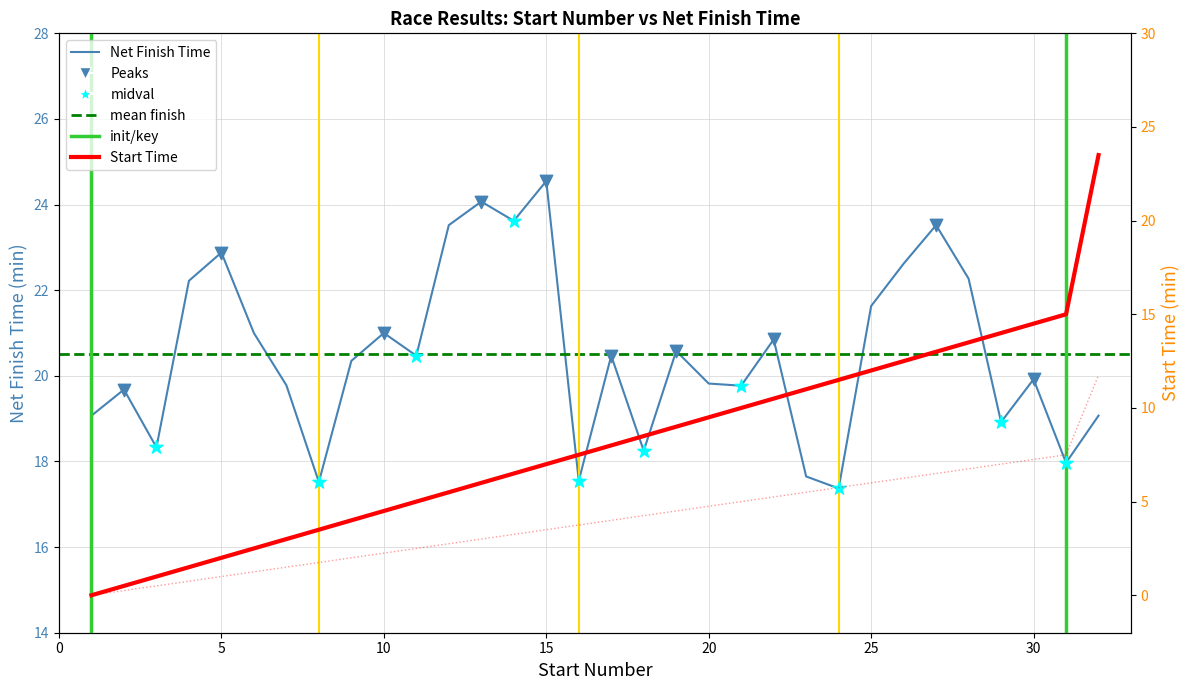

Which series contains the highest Y value?

Finish time (min)